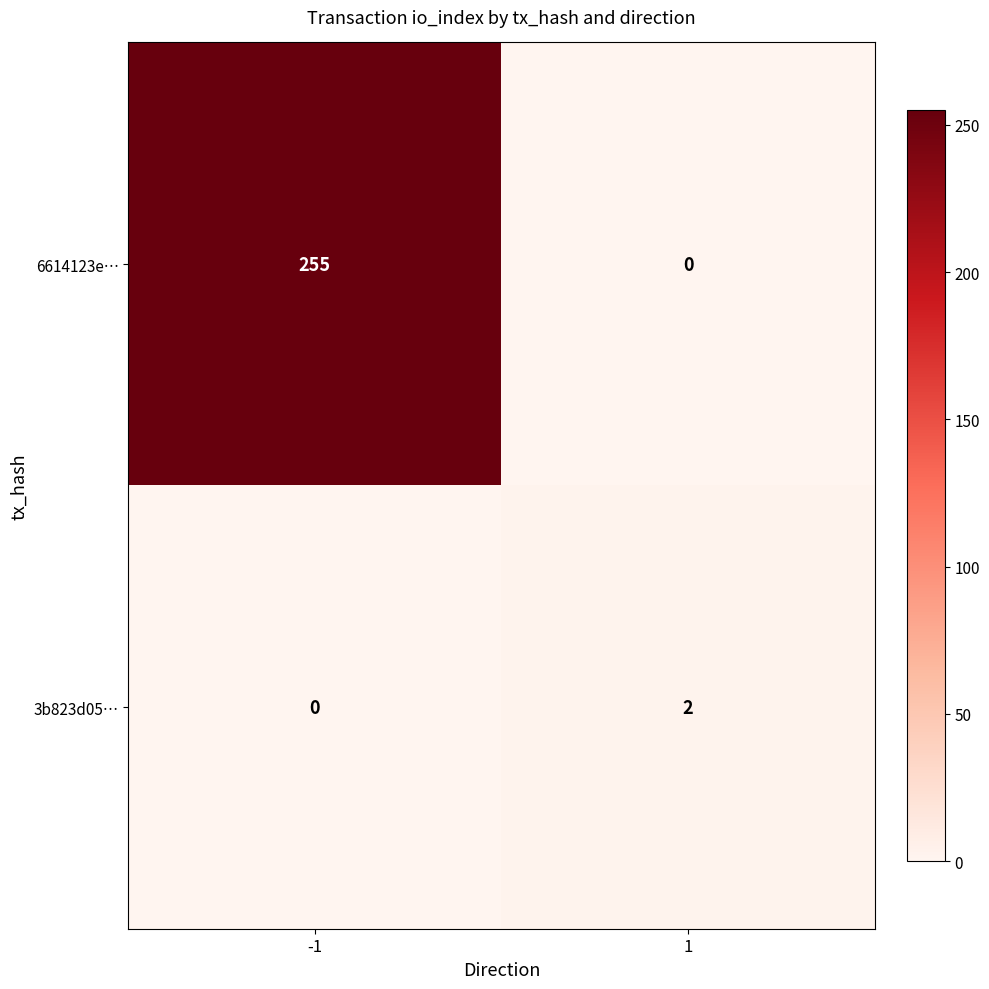

List the series in order of their peak value, lowest first.

3b823d05…, 6614123e…